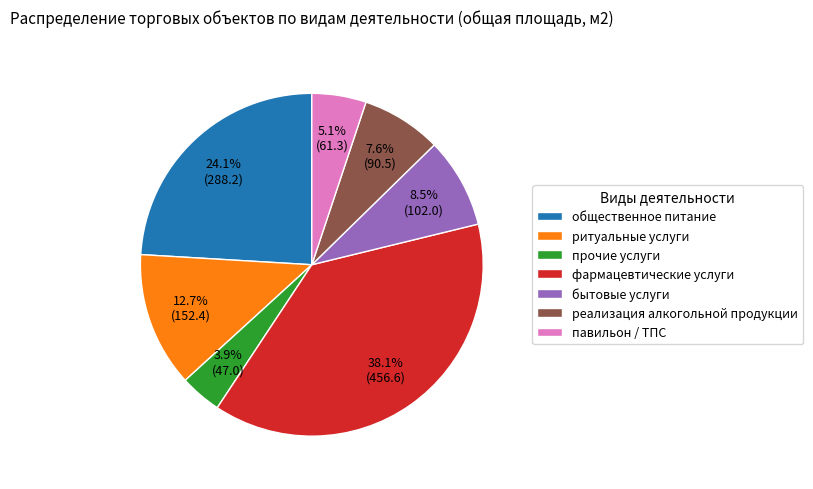

Combined, what portion of the pie is ритуальные услуги and бытовые услуги?

21.2%